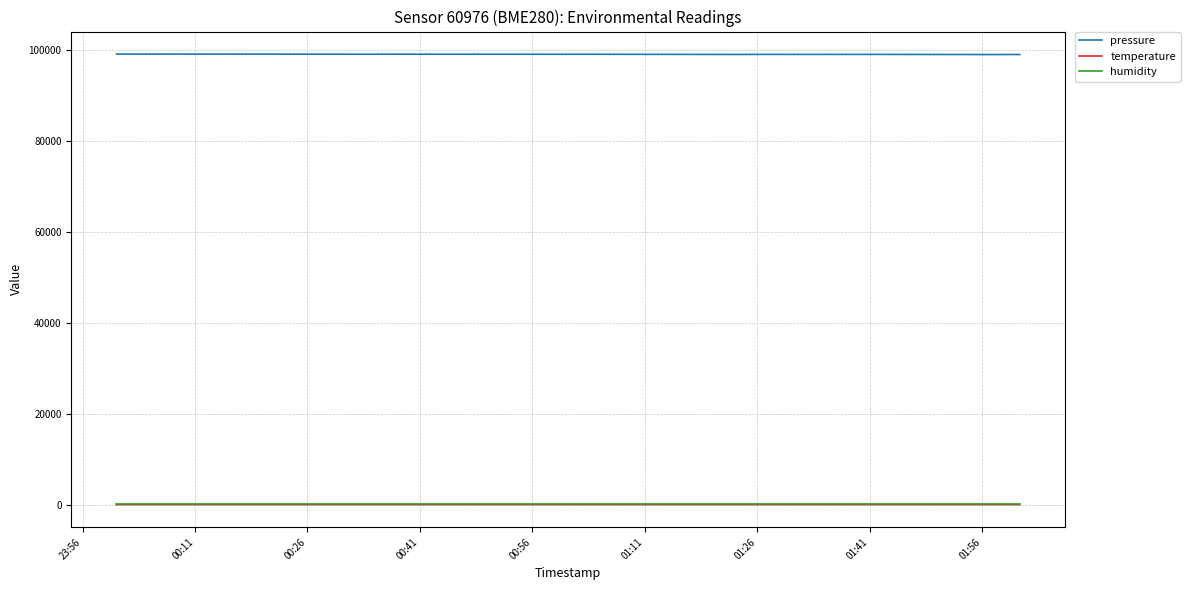

Which series has the largest total across all categories?

pressure